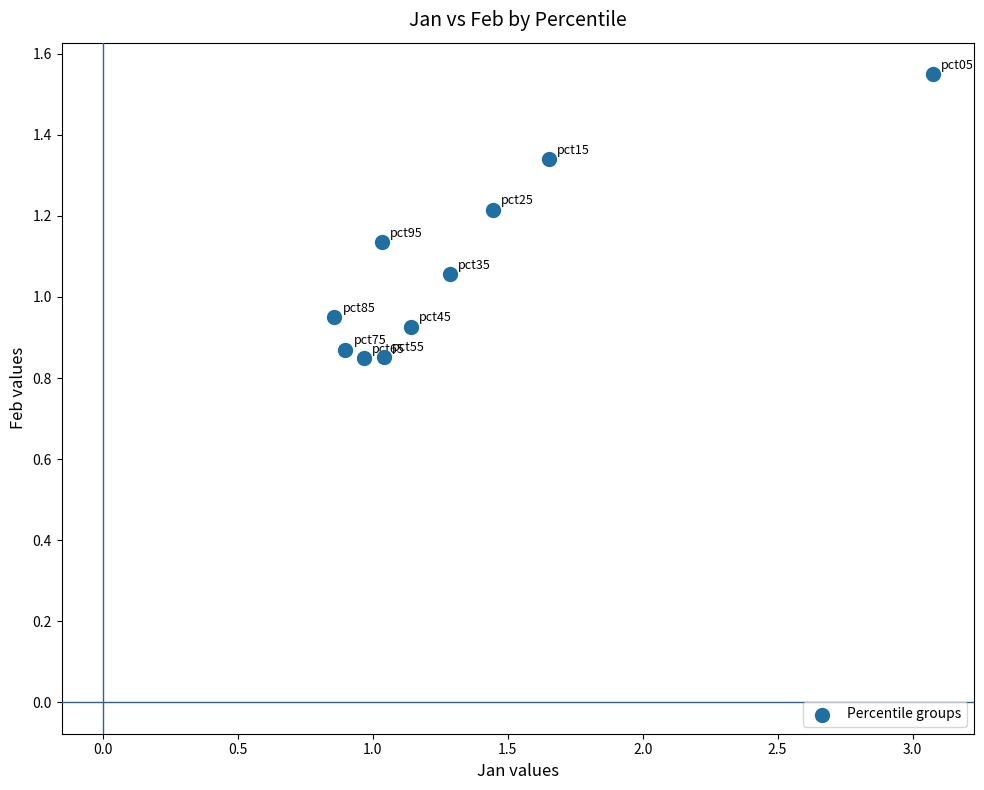

What is the range of Y values (max minus min)?

0.7